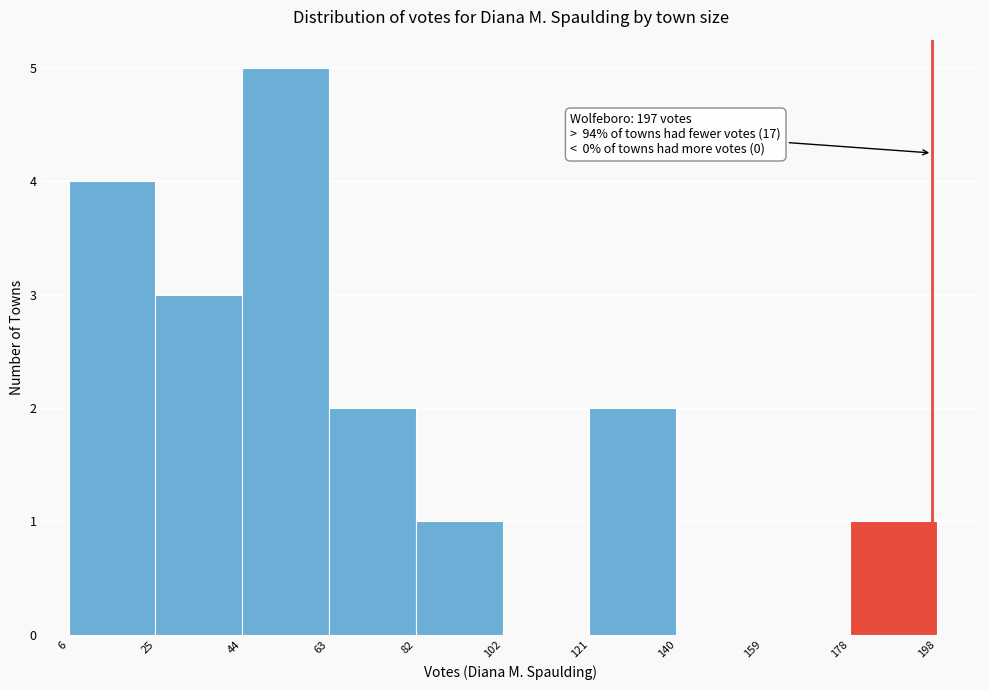

Which range on the x-axis has the tallest bar?

44 to 63